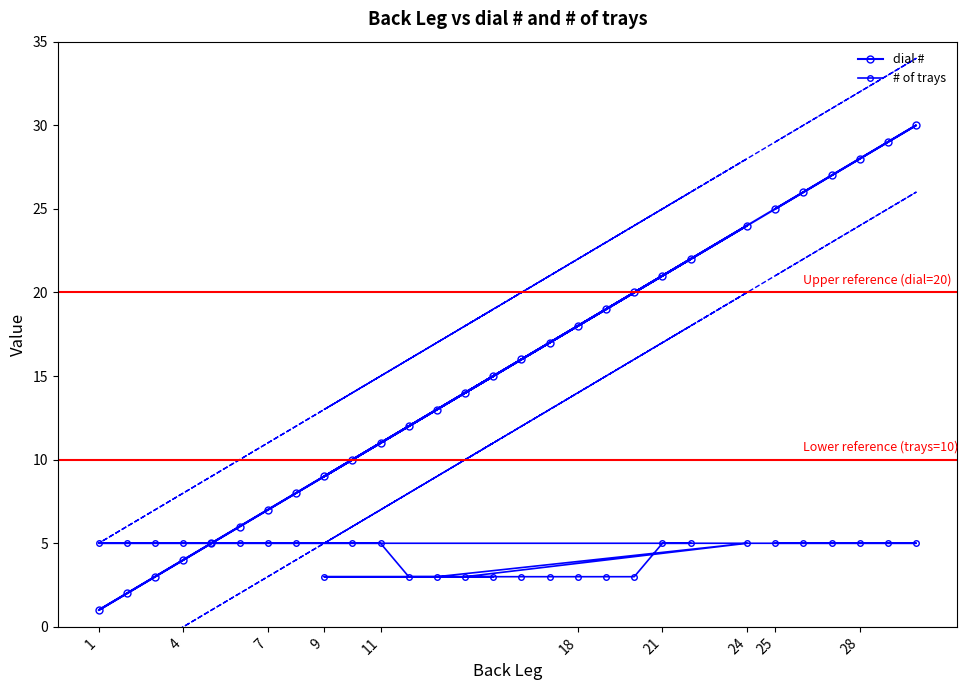

Is it true that # of trays equals 1 at 11?

False